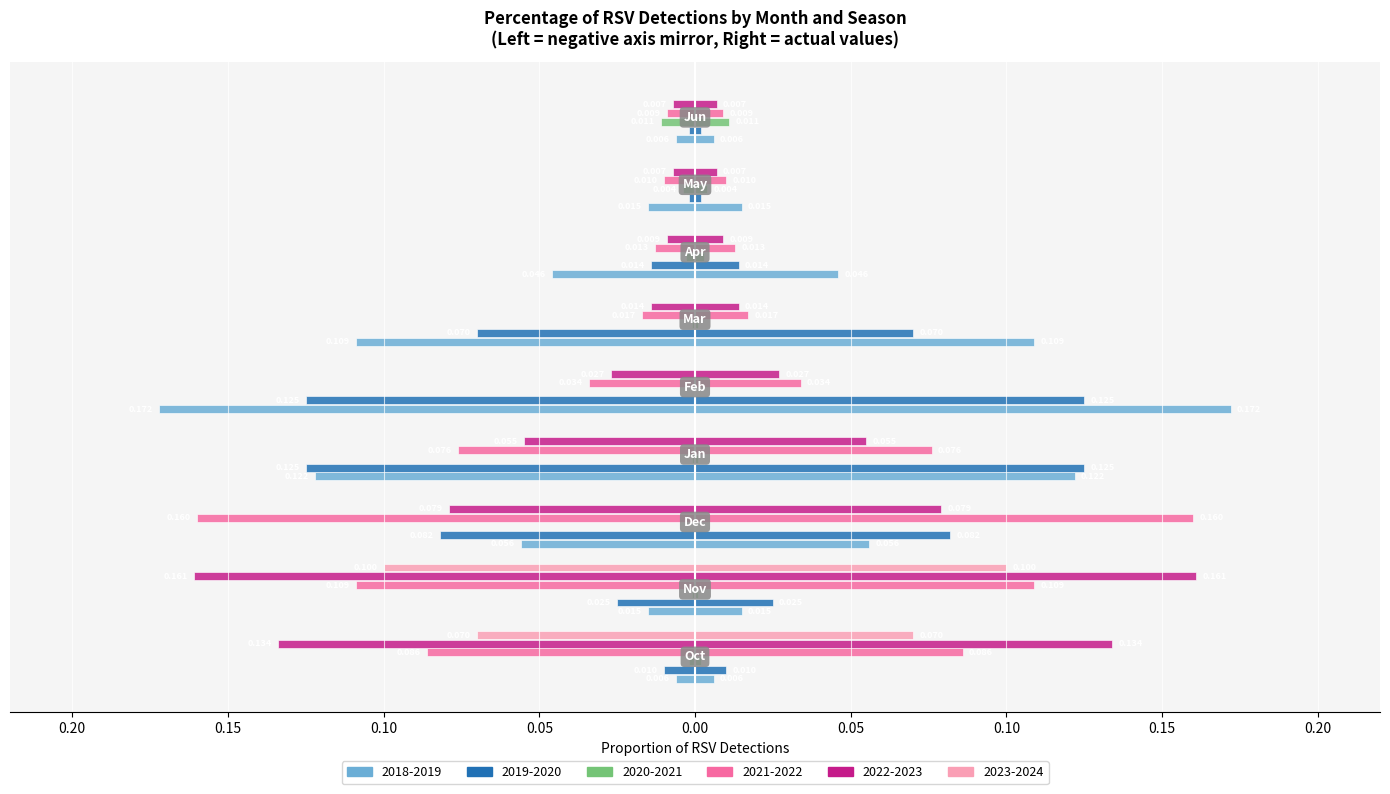

At which label is 2021-2022 closest to 0?

Jun